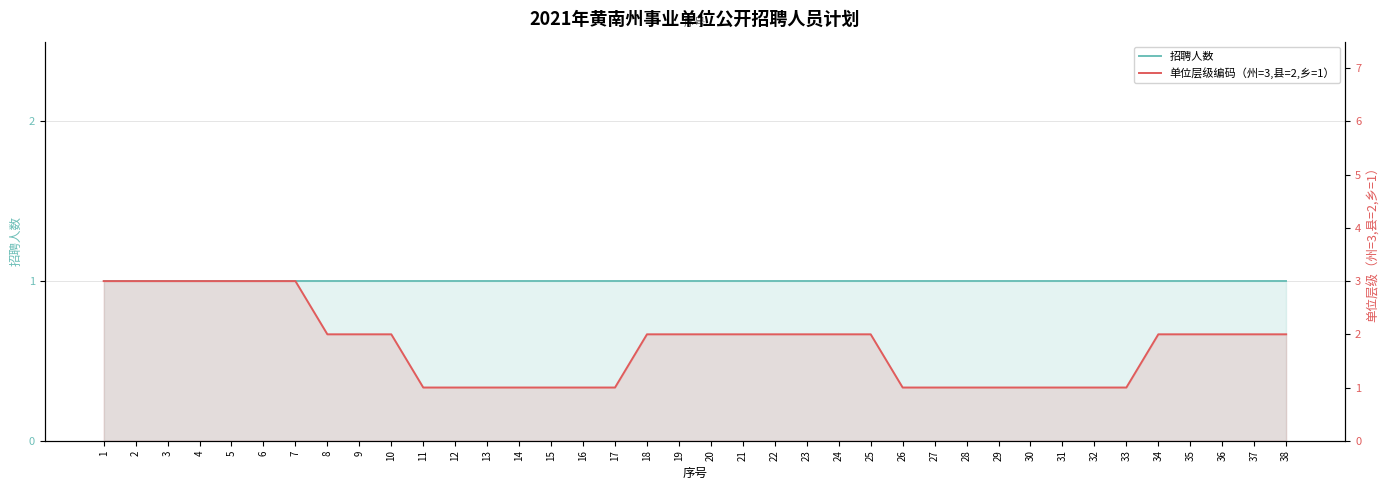

True or false: 招聘人数 and 单位层级编码（州=3,县=2,乡=1） intersect in this chart.

False